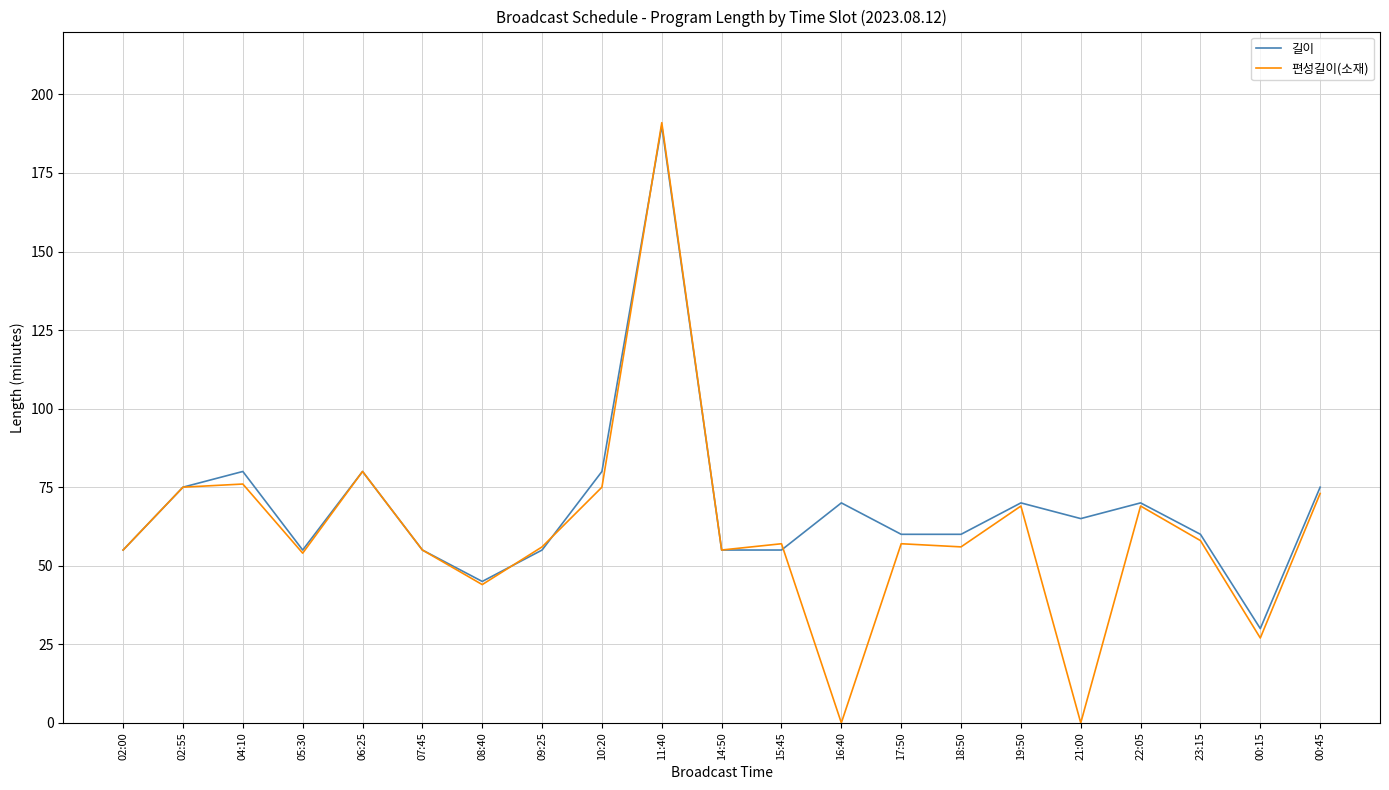

What is the difference between the maximum and minimum values in the 편성길이(소재) series?

191